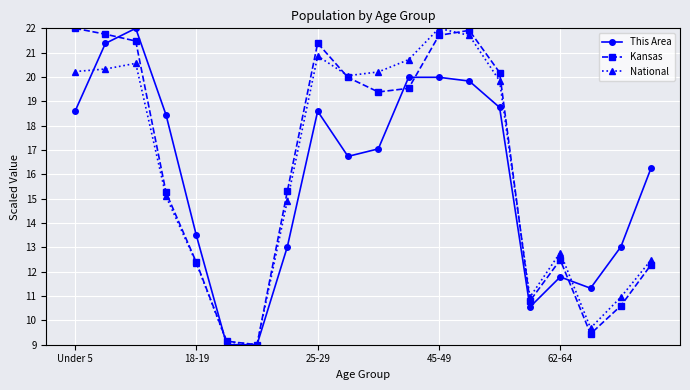

What is the value of the National point at the 10th from the left?

20.1